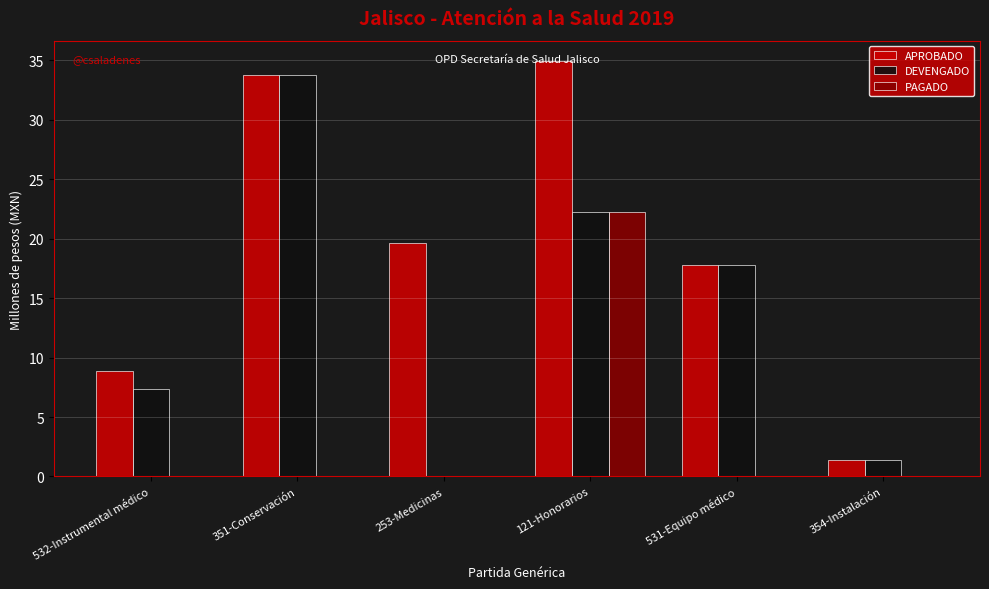

The DEVENGADO series shows 33.8 at 351-Conservación. True or false?

True